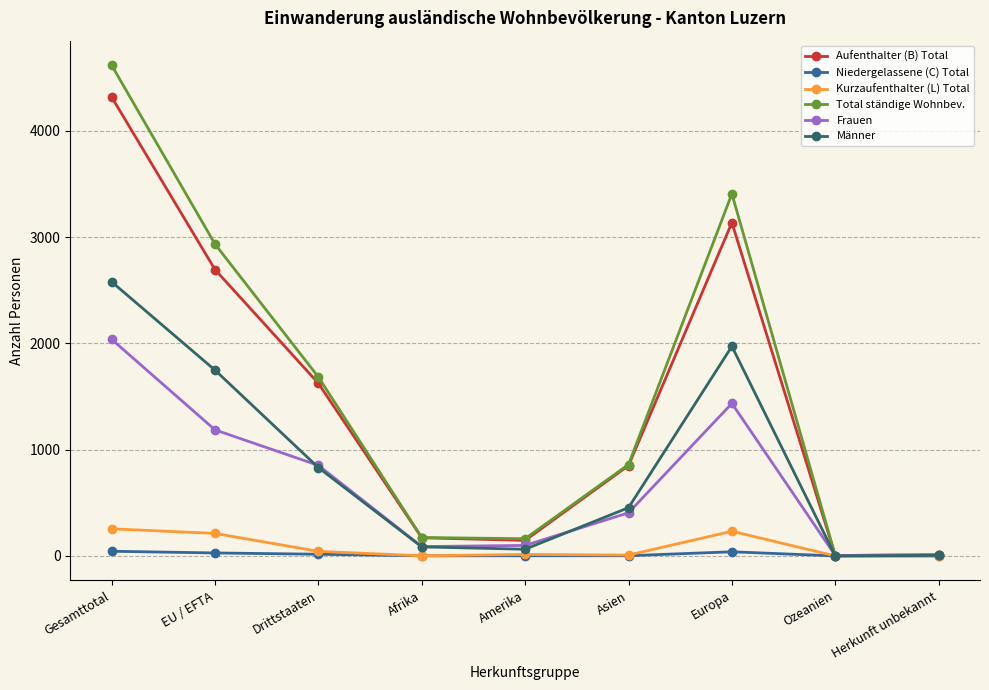

How many categories are shown in the chart?

9